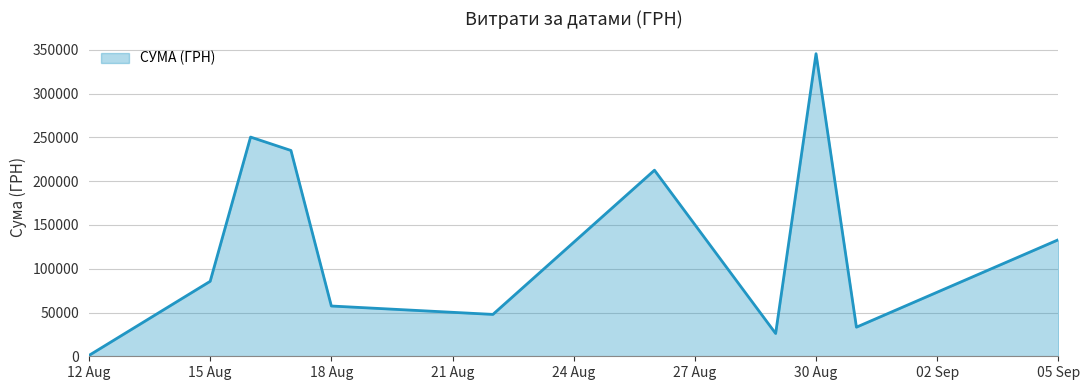

What is the greatest value displayed?

345687.3